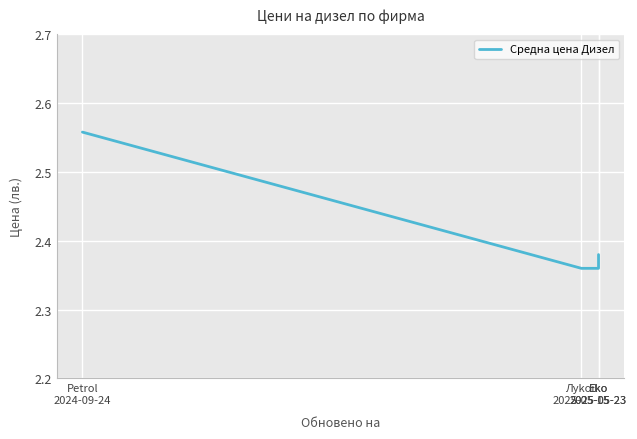

What is the sum of the values at Eko
2025-05-23 and Eko
2025-05-23?

4.7